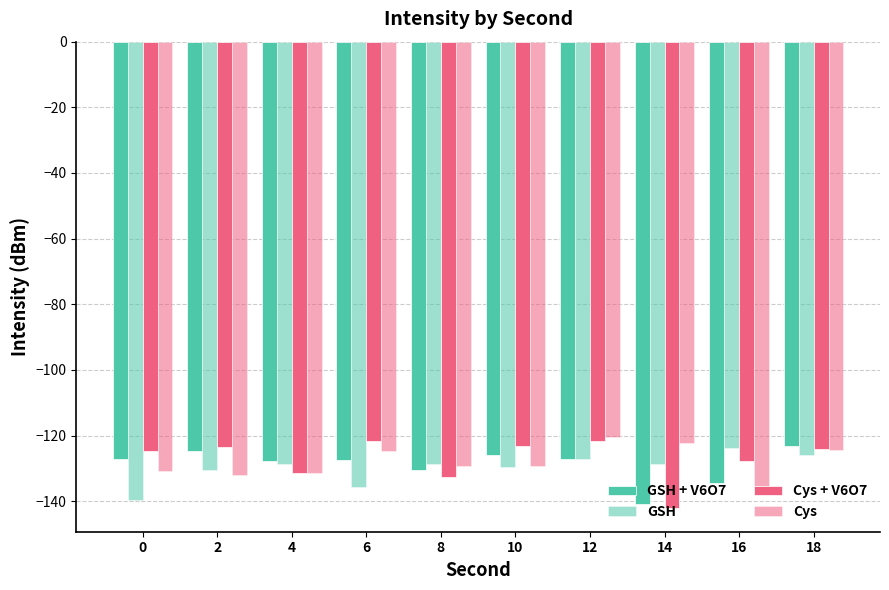

List the labels in order of Cys value, largest first.

12, 14, 18, 6, 10, 8, 0, 4, 2, 16